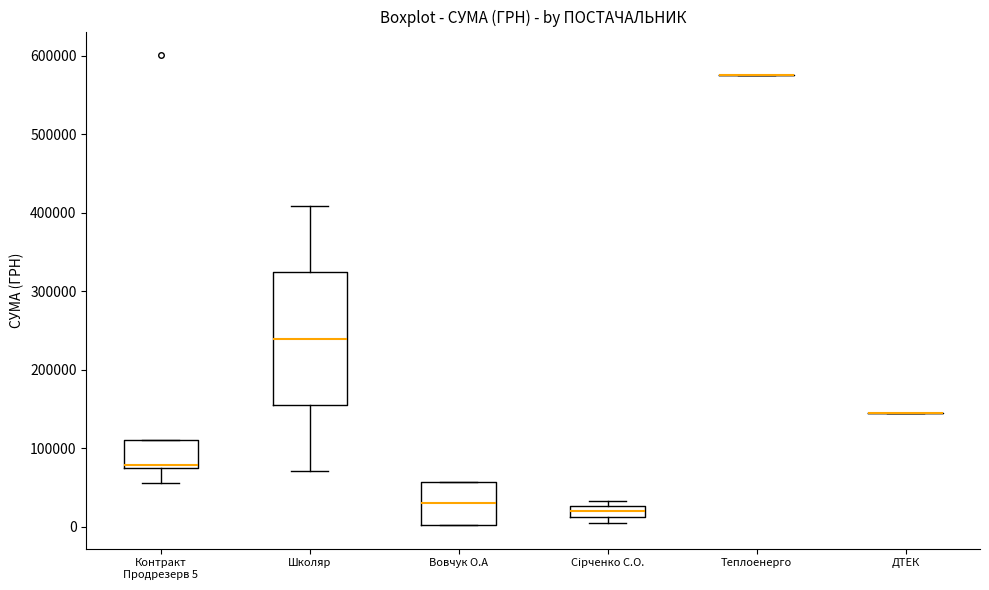

Where is the upper edge of the box for Вовчук О.А on the y-axis? The values are not printed on the chart, so give them approximately, as read against the axis.

60000